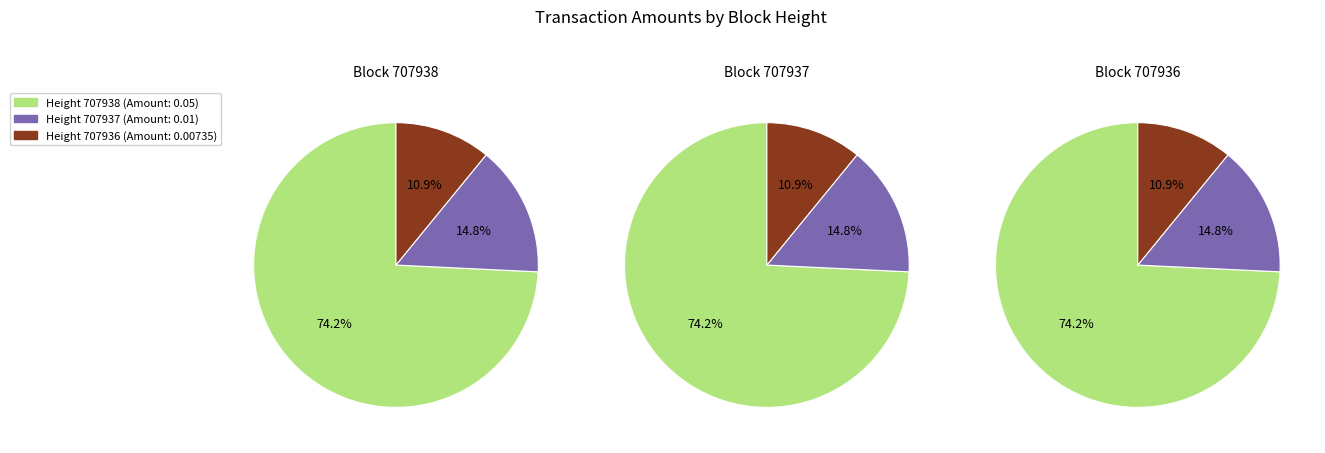

Which slice is the largest?

707938